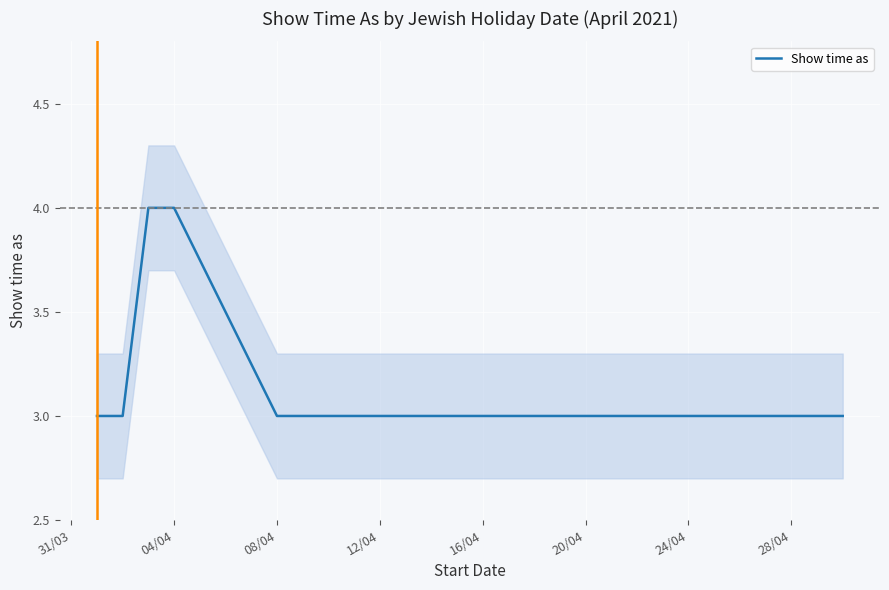

True or false: there are more than 1 points higher than both neighbors.

False